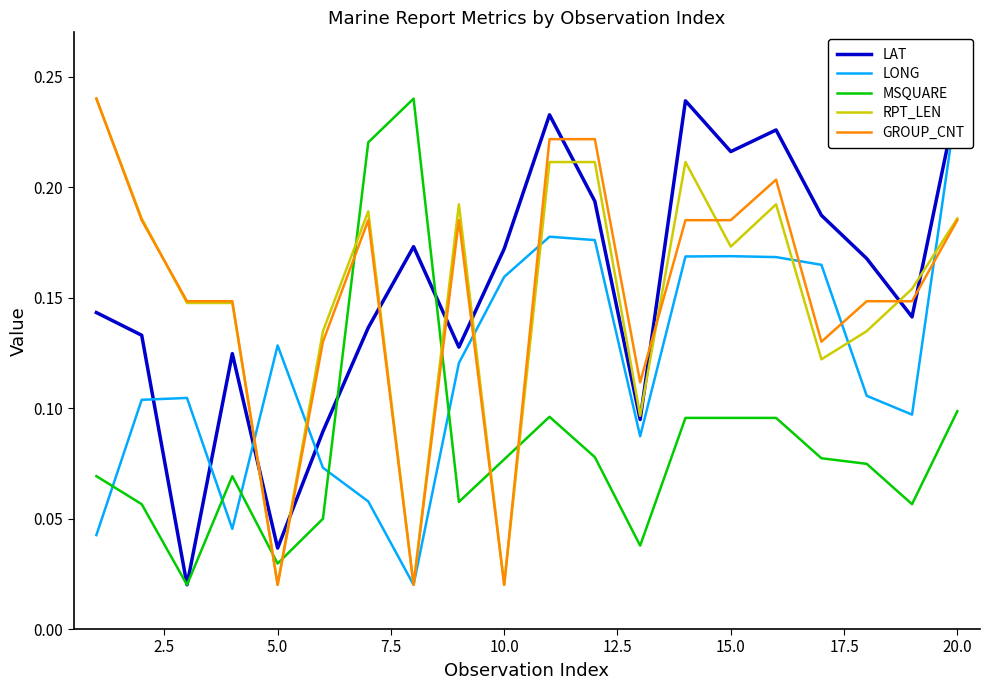

In LONG, how many points are higher than both neighbors (excluding endpoints)?

4